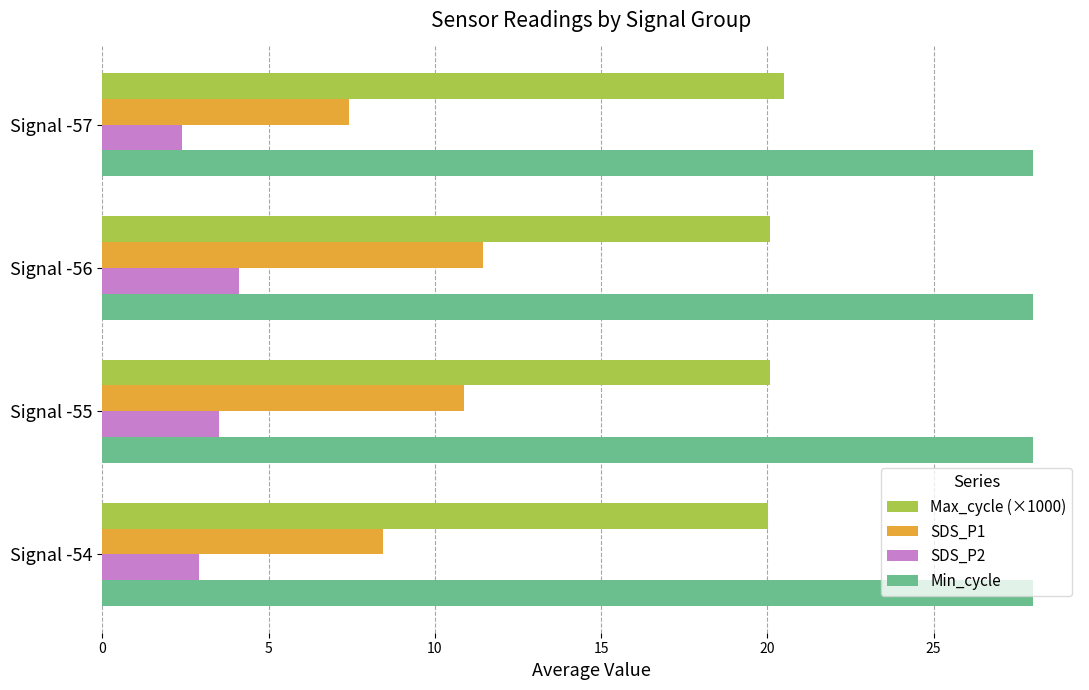

The value of SDS_P2 at Signal -56 is 0.9. True or false?

False